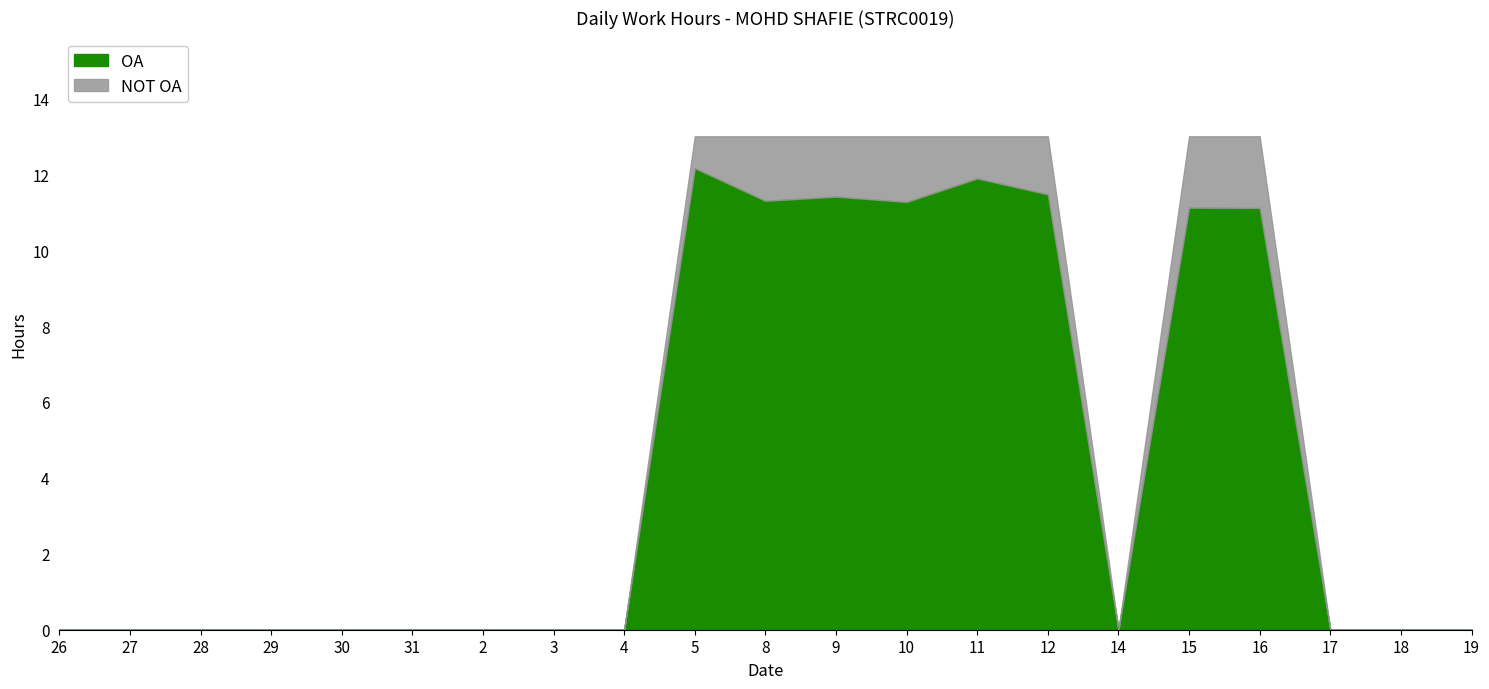

True or false: NOT OA and OA intersect in this chart.

False